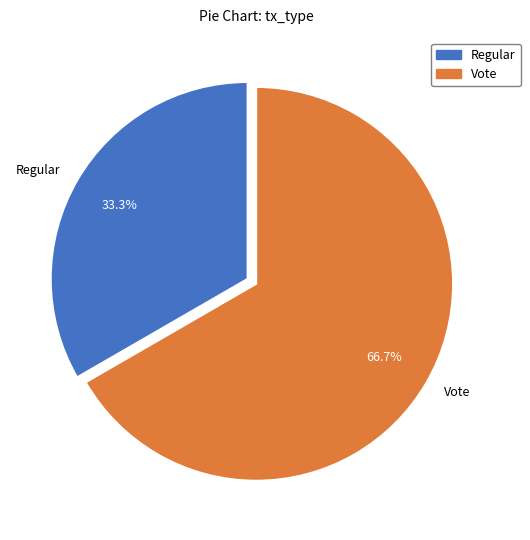

How many slices are in this pie chart?

2